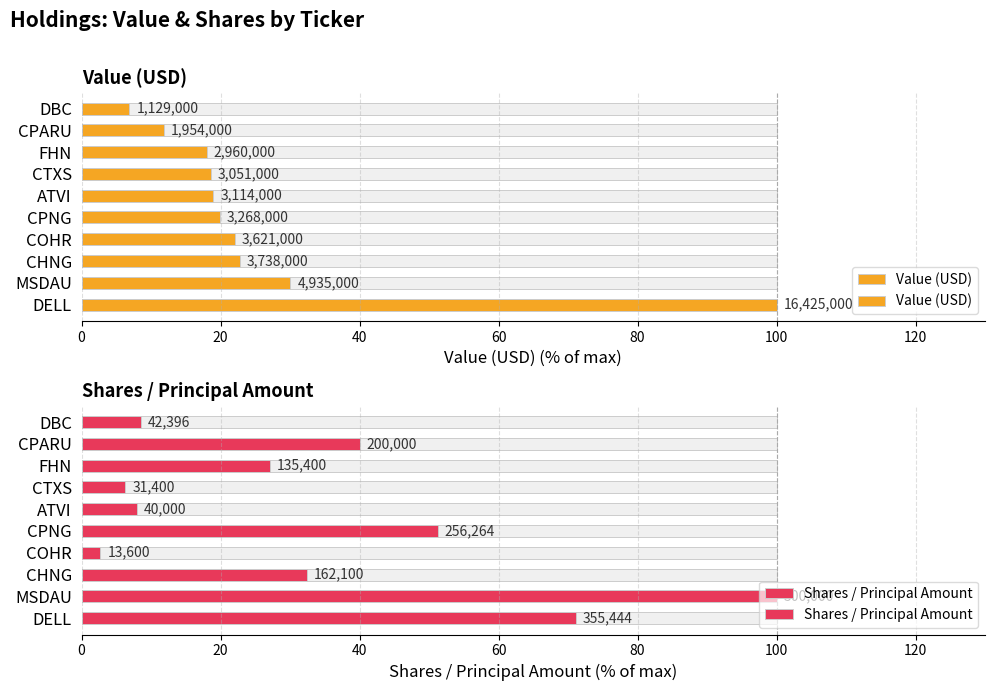

How many bars are there in total?

20